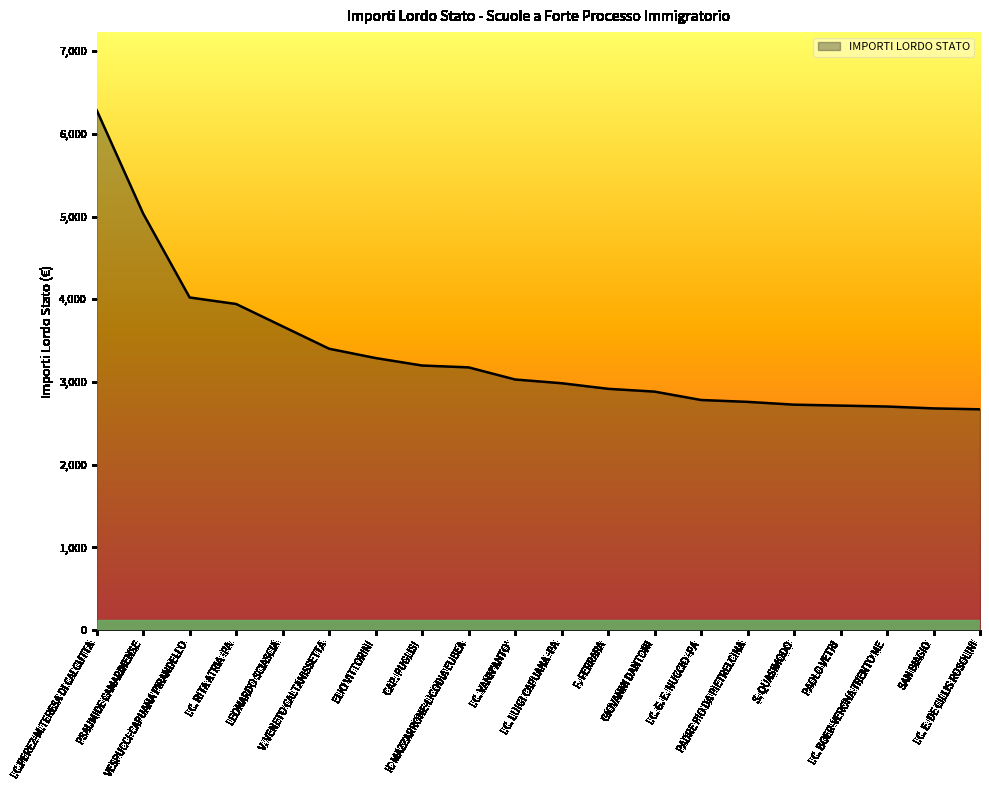

How many values exceed 3031?

10